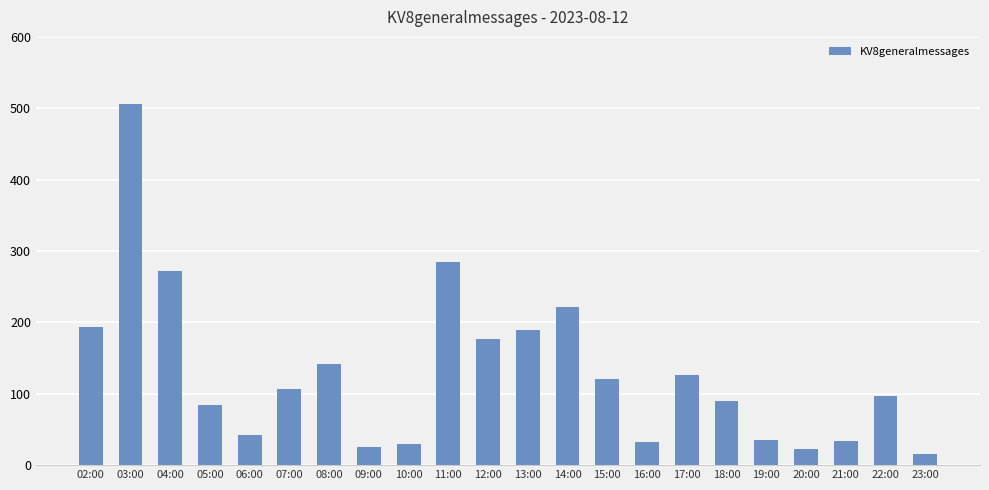

Is it true that the value at 13:00 is 189?

True